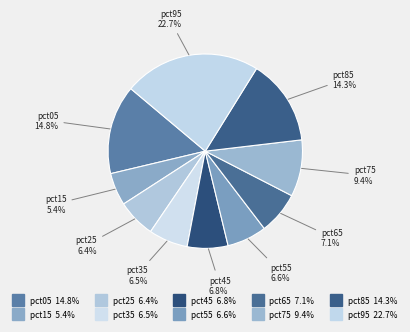

How many slices are in this pie chart?

10